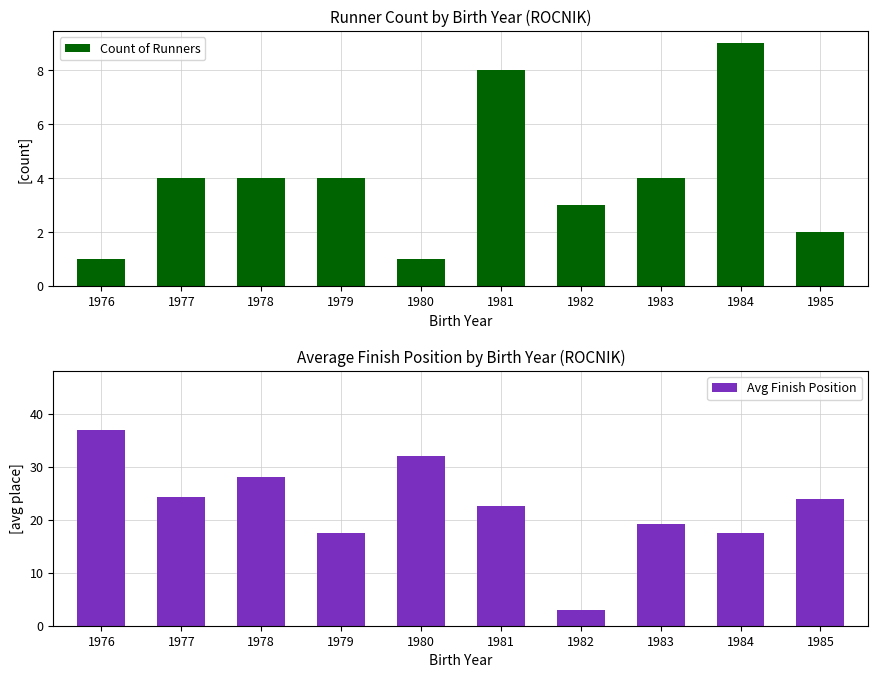

List the series in order of their peak value, lowest first.

Count of Runners, Avg Finish Position